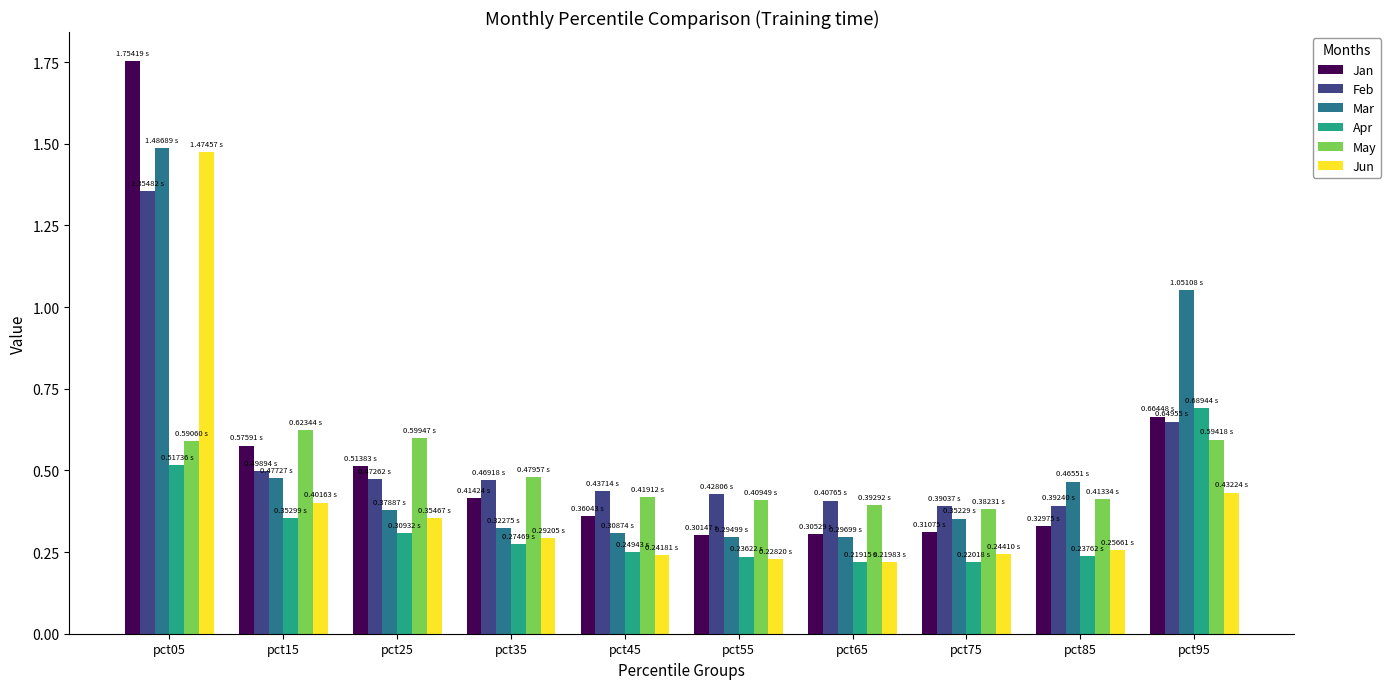

What is the sum of all Feb values?

5.5